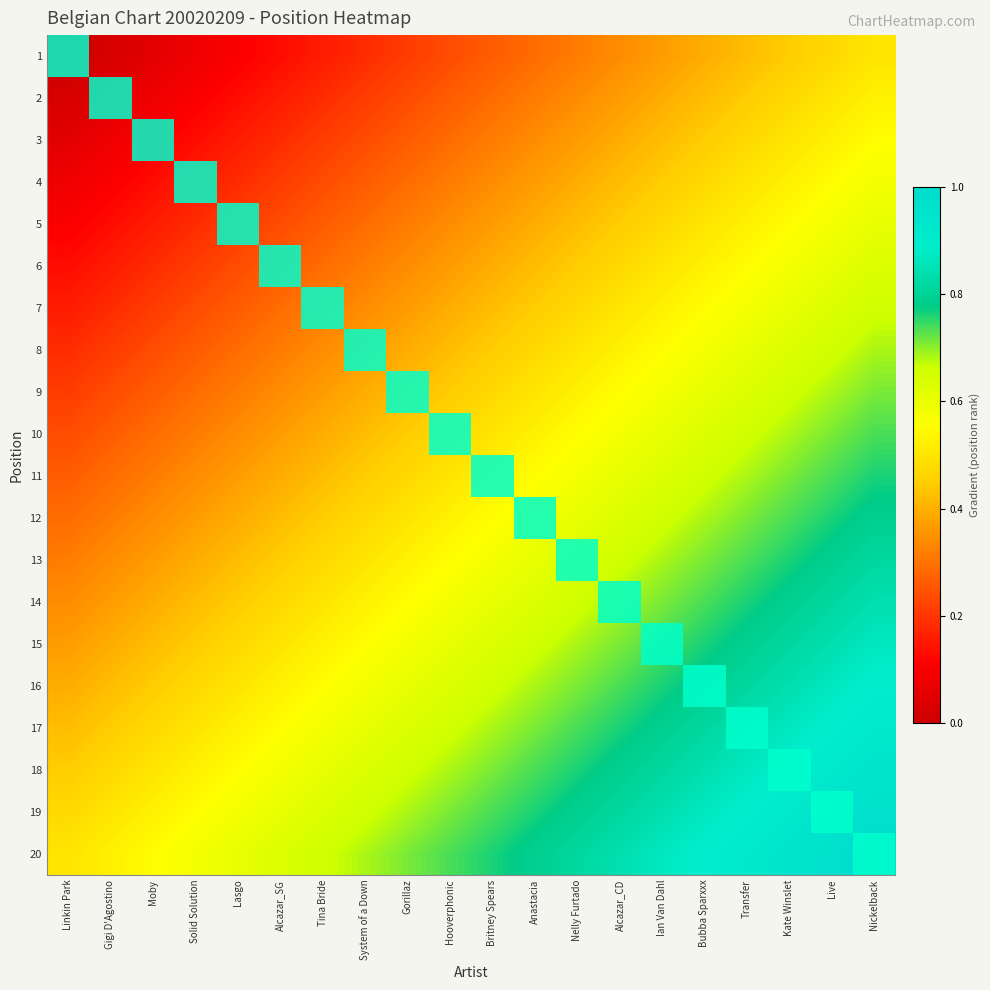

Reading left to right, list all the values displayed in this chart.

1: Linkin Park=0.0	Gigi D'Agostino=0.0	Moby=0.1	Solid Solution=0.1	Lasgo=0.1	Alcazar_SG=0.1	Tina Bride=0.2	System of a Down=0.2	Gorillaz=0.2	Hooverphonic=0.2	Britney Spears=0.3	Anastacia=0.3	Nelly Furtado=0.3	Alcazar_CD=0.3	Ian Van Dahl=0.4	Bubba Sparxxx=0.4	Transfer=0.4	Kate Winslet=0.4	Live=0.5	Nickelback=0.5
2: Linkin Park=0.0	Gigi D'Agostino=0.1	Moby=0.1	Solid Solution=0.1	Lasgo=0.1	Alcazar_SG=0.2	Tina Bride=0.2	System of a Down=0.2	Gorillaz=0.2	Hooverphonic=0.3	Britney Spears=0.3	Anastacia=0.3	Nelly Furtado=0.3	Alcazar_CD=0.4	Ian Van Dahl=0.4	Bubba Sparxxx=0.4	Transfer=0.4	Kate Winslet=0.5	Live=0.5	Nickelback=0.5
3: Linkin Park=0.1	Gigi D'Agostino=0.1	Moby=0.1	Solid Solution=0.1	Lasgo=0.2	Alcazar_SG=0.2	Tina Bride=0.2	System of a Down=0.2	Gorillaz=0.3	Hooverphonic=0.3	Britney Spears=0.3	Anastacia=0.3	Nelly Furtado=0.4	Alcazar_CD=0.4	Ian Van Dahl=0.4	Bubba Sparxxx=0.4	Transfer=0.5	Kate Winslet=0.5	Live=0.5	Nickelback=0.6
4: Linkin Park=0.1	Gigi D'Agostino=0.1	Moby=0.1	Solid Solution=0.2	Lasgo=0.2	Alcazar_SG=0.2	Tina Bride=0.2	System of a Down=0.3	Gorillaz=0.3	Hooverphonic=0.3	Britney Spears=0.3	Anastacia=0.4	Nelly Furtado=0.4	Alcazar_CD=0.4	Ian Van Dahl=0.4	Bubba Sparxxx=0.5	Transfer=0.5	Kate Winslet=0.5	Live=0.6	Nickelback=0.6
5: Linkin Park=0.1	Gigi D'Agostino=0.1	Moby=0.2	Solid Solution=0.2	Lasgo=0.2	Alcazar_SG=0.2	Tina Bride=0.3	System of a Down=0.3	Gorillaz=0.3	Hooverphonic=0.3	Britney Spears=0.4	Anastacia=0.4	Nelly Furtado=0.4	Alcazar_CD=0.4	Ian Van Dahl=0.5	Bubba Sparxxx=0.5	Transfer=0.5	Kate Winslet=0.6	Live=0.6	Nickelback=0.6
6: Linkin Park=0.1	Gigi D'Agostino=0.2	Moby=0.2	Solid Solution=0.2	Lasgo=0.2	Alcazar_SG=0.3	Tina Bride=0.3	System of a Down=0.3	Gorillaz=0.3	Hooverphonic=0.4	Britney Spears=0.4	Anastacia=0.4	Nelly Furtado=0.4	Alcazar_CD=0.5	Ian Van Dahl=0.5	Bubba Sparxxx=0.5	Transfer=0.6	Kate Winslet=0.6	Live=0.6	Nickelback=0.6
7: Linkin Park=0.2	Gigi D'Agostino=0.2	Moby=0.2	Solid Solution=0.2	Lasgo=0.3	Alcazar_SG=0.3	Tina Bride=0.3	System of a Down=0.3	Gorillaz=0.4	Hooverphonic=0.4	Britney Spears=0.4	Anastacia=0.4	Nelly Furtado=0.5	Alcazar_CD=0.5	Ian Van Dahl=0.5	Bubba Sparxxx=0.6	Transfer=0.6	Kate Winslet=0.6	Live=0.6	Nickelback=0.7
8: Linkin Park=0.2	Gigi D'Agostino=0.2	Moby=0.2	Solid Solution=0.3	Lasgo=0.3	Alcazar_SG=0.3	Tina Bride=0.3	System of a Down=0.4	Gorillaz=0.4	Hooverphonic=0.4	Britney Spears=0.4	Anastacia=0.5	Nelly Furtado=0.5	Alcazar_CD=0.5	Ian Van Dahl=0.6	Bubba Sparxxx=0.6	Transfer=0.6	Kate Winslet=0.6	Live=0.7	Nickelback=0.7
9: Linkin Park=0.2	Gigi D'Agostino=0.2	Moby=0.3	Solid Solution=0.3	Lasgo=0.3	Alcazar_SG=0.3	Tina Bride=0.4	System of a Down=0.4	Gorillaz=0.4	Hooverphonic=0.4	Britney Spears=0.5	Anastacia=0.5	Nelly Furtado=0.5	Alcazar_CD=0.6	Ian Van Dahl=0.6	Bubba Sparxxx=0.6	Transfer=0.6	Kate Winslet=0.7	Live=0.7	Nickelback=0.7
10: Linkin Park=0.2	Gigi D'Agostino=0.3	Moby=0.3	Solid Solution=0.3	Lasgo=0.3	Alcazar_SG=0.4	Tina Bride=0.4	System of a Down=0.4	Gorillaz=0.4	Hooverphonic=0.5	Britney Spears=0.5	Anastacia=0.5	Nelly Furtado=0.6	Alcazar_CD=0.6	Ian Van Dahl=0.6	Bubba Sparxxx=0.6	Transfer=0.7	Kate Winslet=0.7	Live=0.7	Nickelback=0.7
11: Linkin Park=0.3	Gigi D'Agostino=0.3	Moby=0.3	Solid Solution=0.3	Lasgo=0.4	Alcazar_SG=0.4	Tina Bride=0.4	System of a Down=0.4	Gorillaz=0.5	Hooverphonic=0.5	Britney Spears=0.5	Anastacia=0.6	Nelly Furtado=0.6	Alcazar_CD=0.6	Ian Van Dahl=0.6	Bubba Sparxxx=0.7	Transfer=0.7	Kate Winslet=0.7	Live=0.7	Nickelback=0.8
12: Linkin Park=0.3	Gigi D'Agostino=0.3	Moby=0.3	Solid Solution=0.4	Lasgo=0.4	Alcazar_SG=0.4	Tina Bride=0.4	System of a Down=0.5	Gorillaz=0.5	Hooverphonic=0.5	Britney Spears=0.6	Anastacia=0.6	Nelly Furtado=0.6	Alcazar_CD=0.6	Ian Van Dahl=0.7	Bubba Sparxxx=0.7	Transfer=0.7	Kate Winslet=0.7	Live=0.8	Nickelback=0.8
13: Linkin Park=0.3	Gigi D'Agostino=0.3	Moby=0.4	Solid Solution=0.4	Lasgo=0.4	Alcazar_SG=0.4	Tina Bride=0.5	System of a Down=0.5	Gorillaz=0.5	Hooverphonic=0.6	Britney Spears=0.6	Anastacia=0.6	Nelly Furtado=0.6	Alcazar_CD=0.7	Ian Van Dahl=0.7	Bubba Sparxxx=0.7	Transfer=0.7	Kate Winslet=0.8	Live=0.8	Nickelback=0.8
14: Linkin Park=0.3	Gigi D'Agostino=0.4	Moby=0.4	Solid Solution=0.4	Lasgo=0.4	Alcazar_SG=0.5	Tina Bride=0.5	System of a Down=0.5	Gorillaz=0.6	Hooverphonic=0.6	Britney Spears=0.6	Anastacia=0.6	Nelly Furtado=0.7	Alcazar_CD=0.7	Ian Van Dahl=0.7	Bubba Sparxxx=0.7	Transfer=0.8	Kate Winslet=0.8	Live=0.8	Nickelback=0.8
15: Linkin Park=0.4	Gigi D'Agostino=0.4	Moby=0.4	Solid Solution=0.4	Lasgo=0.5	Alcazar_SG=0.5	Tina Bride=0.5	System of a Down=0.6	Gorillaz=0.6	Hooverphonic=0.6	Britney Spears=0.6	Anastacia=0.7	Nelly Furtado=0.7	Alcazar_CD=0.7	Ian Van Dahl=0.7	Bubba Sparxxx=0.8	Transfer=0.8	Kate Winslet=0.8	Live=0.8	Nickelback=0.9
16: Linkin Park=0.4	Gigi D'Agostino=0.4	Moby=0.4	Solid Solution=0.5	Lasgo=0.5	Alcazar_SG=0.5	Tina Bride=0.6	System of a Down=0.6	Gorillaz=0.6	Hooverphonic=0.6	Britney Spears=0.7	Anastacia=0.7	Nelly Furtado=0.7	Alcazar_CD=0.7	Ian Van Dahl=0.8	Bubba Sparxxx=0.8	Transfer=0.8	Kate Winslet=0.8	Live=0.9	Nickelback=0.9
17: Linkin Park=0.4	Gigi D'Agostino=0.4	Moby=0.5	Solid Solution=0.5	Lasgo=0.5	Alcazar_SG=0.6	Tina Bride=0.6	System of a Down=0.6	Gorillaz=0.6	Hooverphonic=0.7	Britney Spears=0.7	Anastacia=0.7	Nelly Furtado=0.7	Alcazar_CD=0.8	Ian Van Dahl=0.8	Bubba Sparxxx=0.8	Transfer=0.8	Kate Winslet=0.9	Live=0.9	Nickelback=0.9
18: Linkin Park=0.4	Gigi D'Agostino=0.5	Moby=0.5	Solid Solution=0.5	Lasgo=0.6	Alcazar_SG=0.6	Tina Bride=0.6	System of a Down=0.6	Gorillaz=0.7	Hooverphonic=0.7	Britney Spears=0.7	Anastacia=0.7	Nelly Furtado=0.8	Alcazar_CD=0.8	Ian Van Dahl=0.8	Bubba Sparxxx=0.8	Transfer=0.9	Kate Winslet=0.9	Live=0.9	Nickelback=0.9
19: Linkin Park=0.5	Gigi D'Agostino=0.5	Moby=0.5	Solid Solution=0.6	Lasgo=0.6	Alcazar_SG=0.6	Tina Bride=0.6	System of a Down=0.7	Gorillaz=0.7	Hooverphonic=0.7	Britney Spears=0.7	Anastacia=0.8	Nelly Furtado=0.8	Alcazar_CD=0.8	Ian Van Dahl=0.8	Bubba Sparxxx=0.9	Transfer=0.9	Kate Winslet=0.9	Live=0.9	Nickelback=1.0
20: Linkin Park=0.5	Gigi D'Agostino=0.5	Moby=0.6	Solid Solution=0.6	Lasgo=0.6	Alcazar_SG=0.6	Tina Bride=0.7	System of a Down=0.7	Gorillaz=0.7	Hooverphonic=0.7	Britney Spears=0.8	Anastacia=0.8	Nelly Furtado=0.8	Alcazar_CD=0.8	Ian Van Dahl=0.9	Bubba Sparxxx=0.9	Transfer=0.9	Kate Winslet=0.9	Live=1.0	Nickelback=1.0